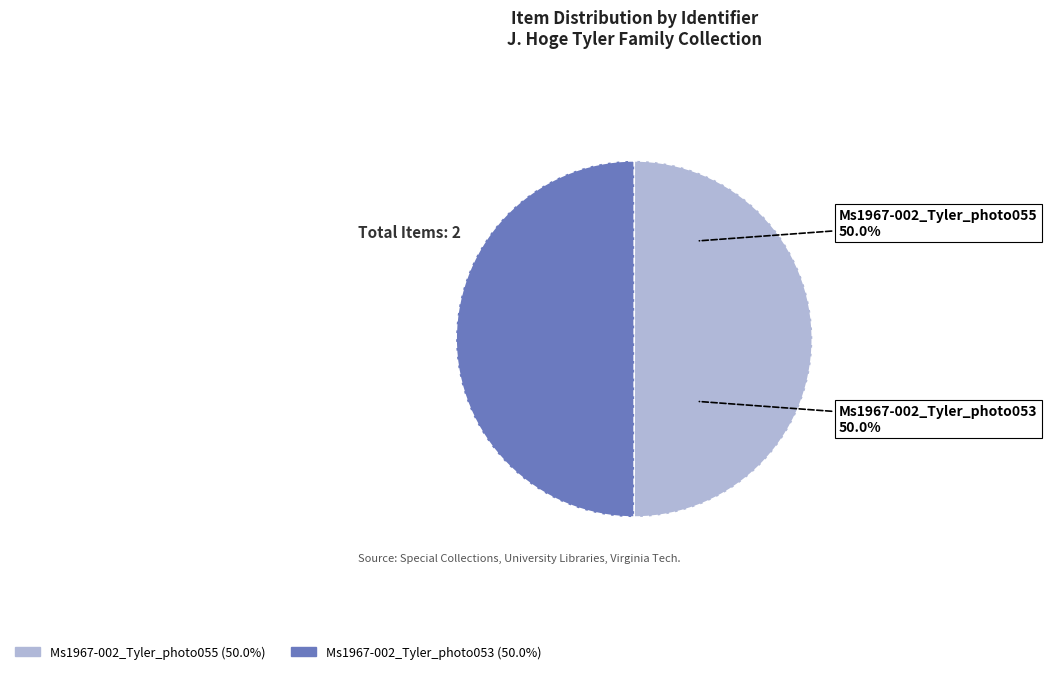

What portion of the pie excludes Ms1967-002_Tyler_photo055?

50.0%